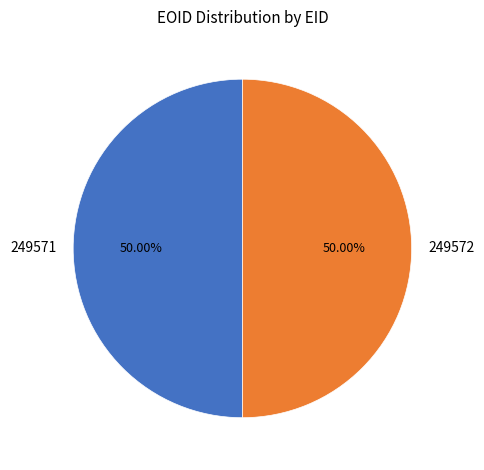

Approximately how many times larger is the value at 249572 compared to 249571?

1.0